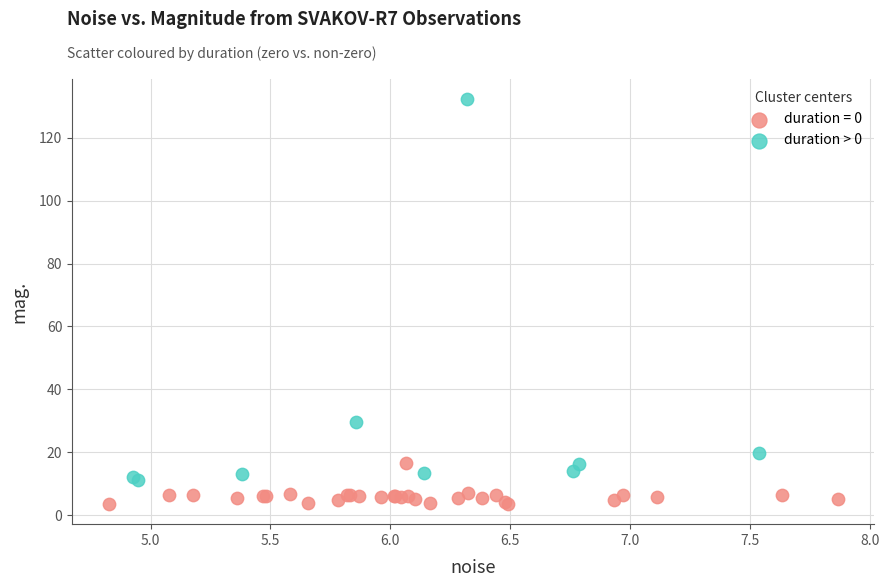

Which series has the largest Y range (max minus min)?

duration > 0